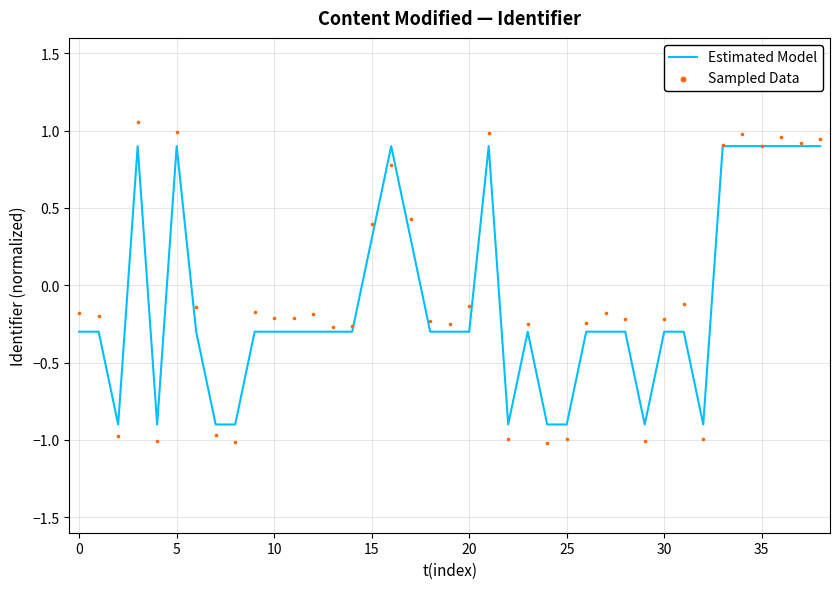

At how many categories does at least one series exceed 0?

12